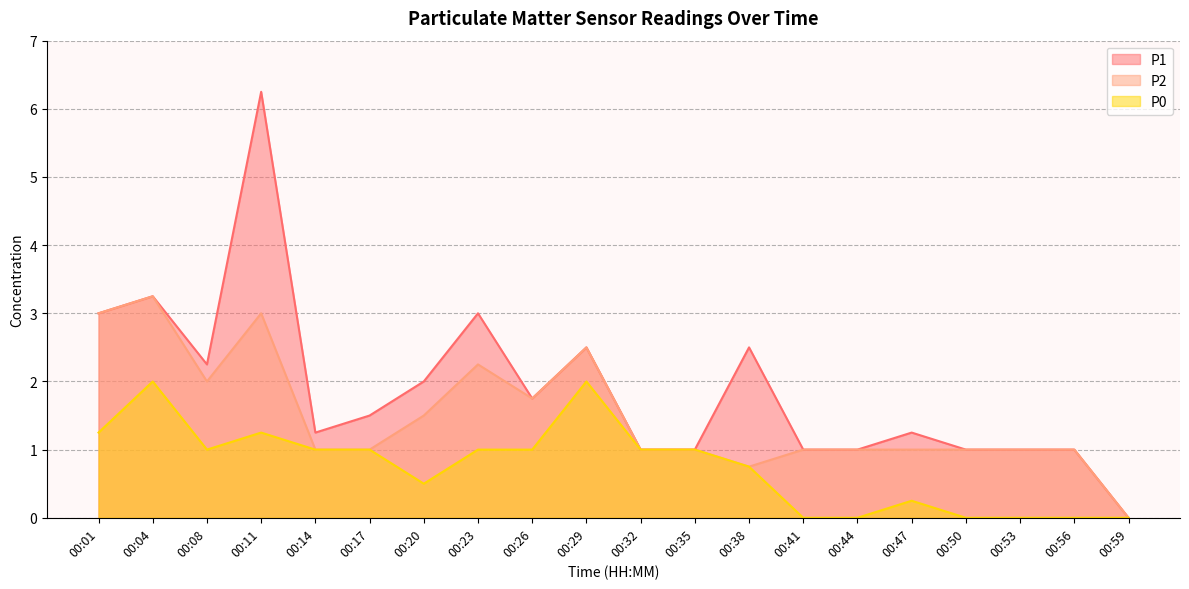

The value of P1 at 00:44 is 1.0. True or false?

True